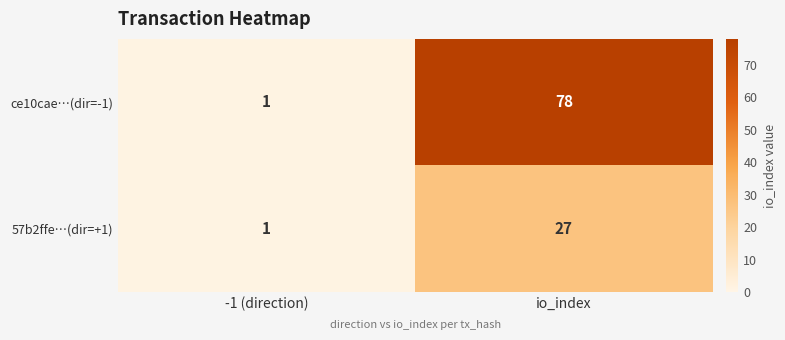

How many distinct data groups are displayed?

2